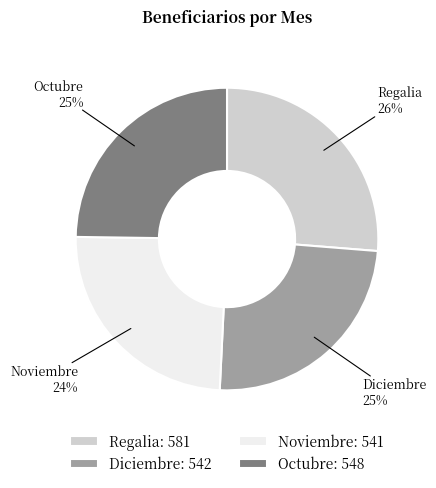

To the nearest percent, what is the difference between the largest and smallest slice percentages?

2%